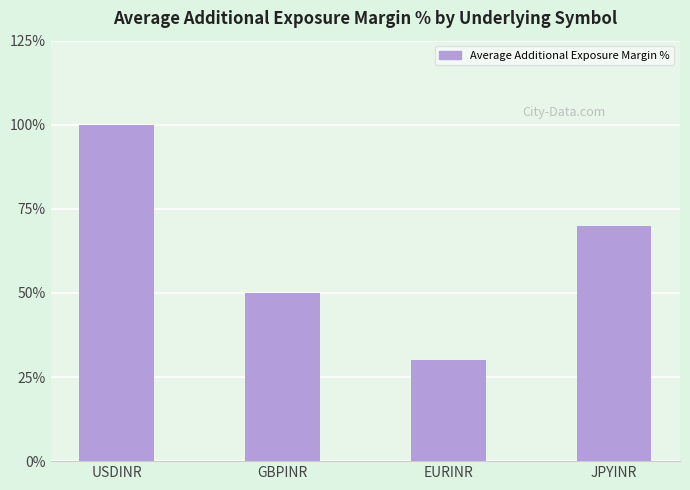

What is the difference between the values at USDINR and JPYINR?

0.3